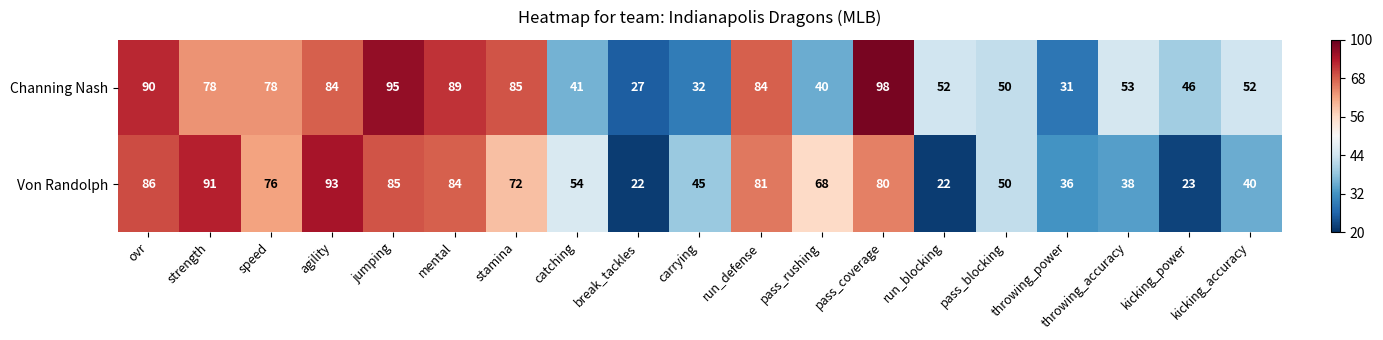

At which label is Von Randolph closest to 57?

catching